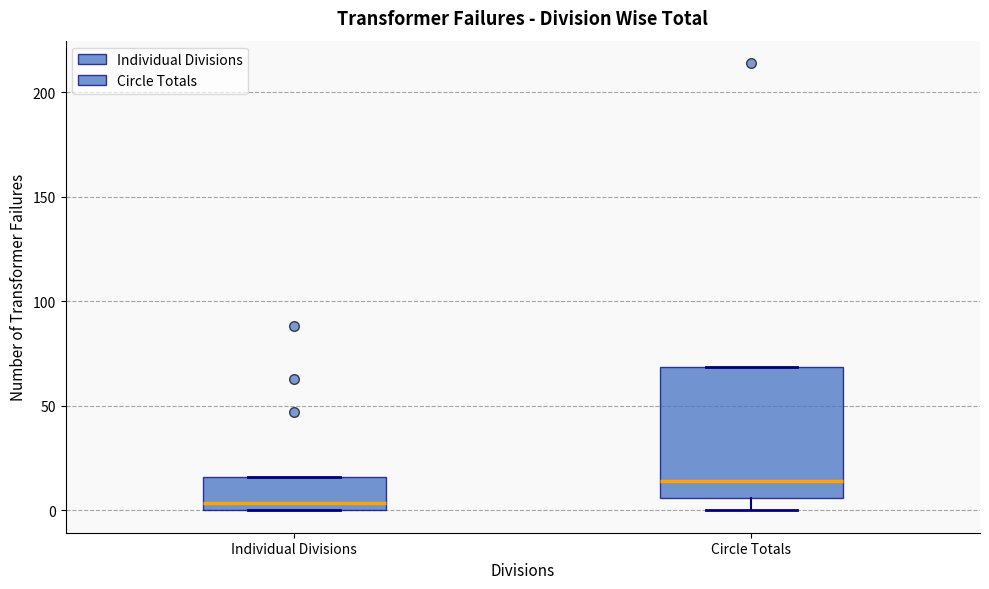

Reading left to right, read every box against the y-axis: the position of its median line, the range the box covers, and the ends of its whiskers. The values are not printed on the chart, so give them approximately, as read against the axis.

Individual Divisions: median 5, box 0 to 15, whiskers 0 to 15
Circle Totals: median 15, box 5 to 70, whiskers 0 to 70